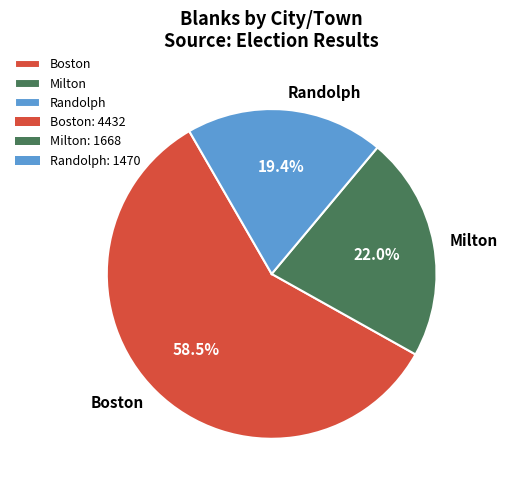

To the nearest percent, what portion does Milton represent?

22%